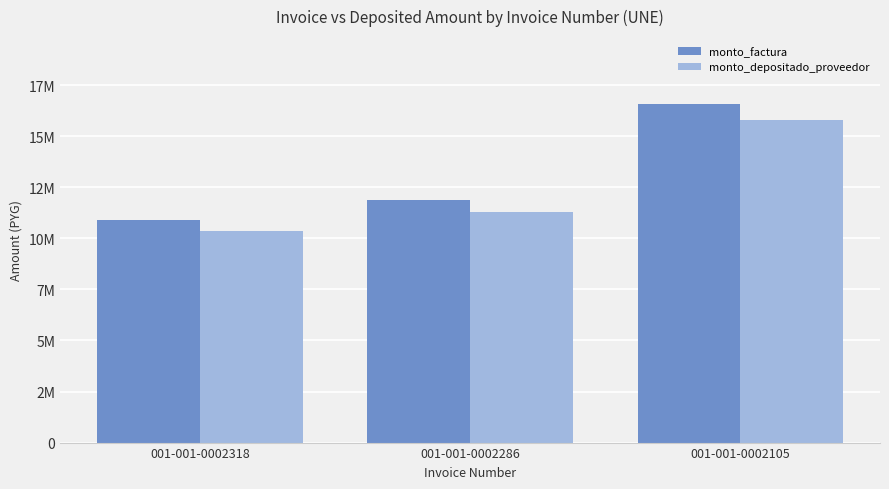

Which series has the largest total across all categories?

monto_factura